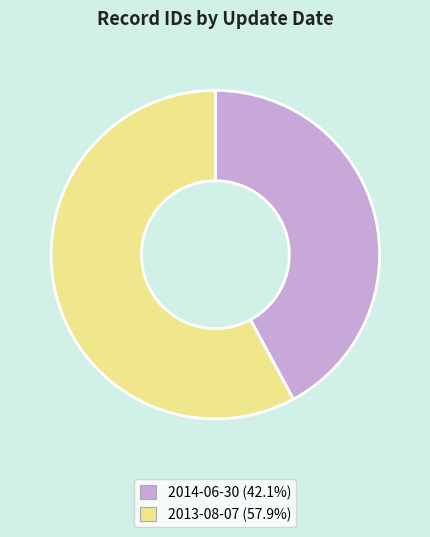

Does any single category account for the majority?

Yes